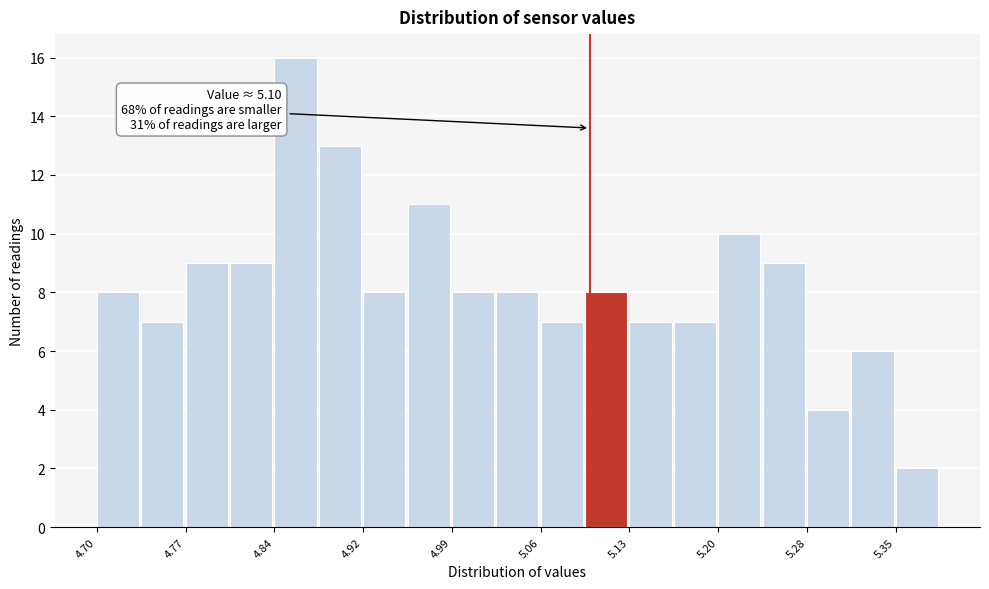

Read against the x-axis, roughly where is the centre of the tallest bar?

4.86